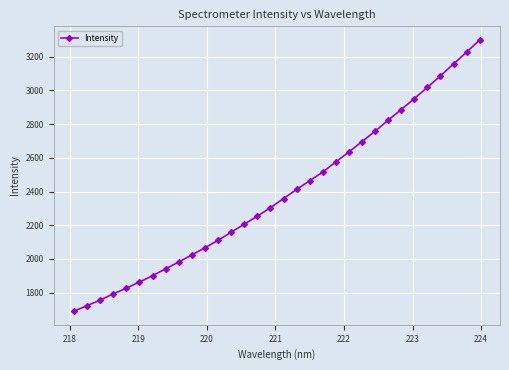

What is the minimum value shown in the chart?

1690.1